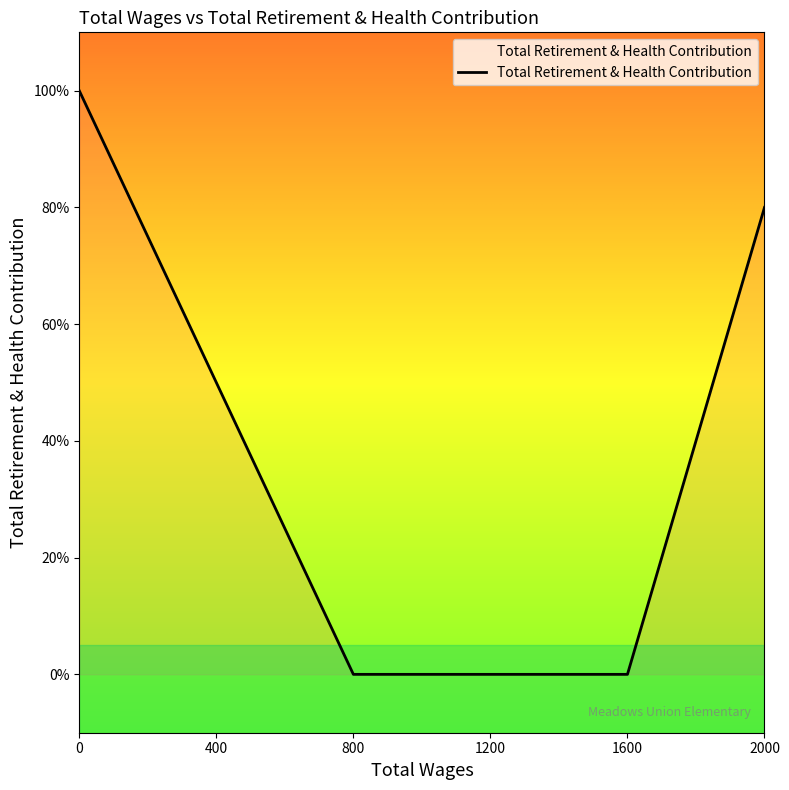

The value at 800 is 0.4. True or false?

False